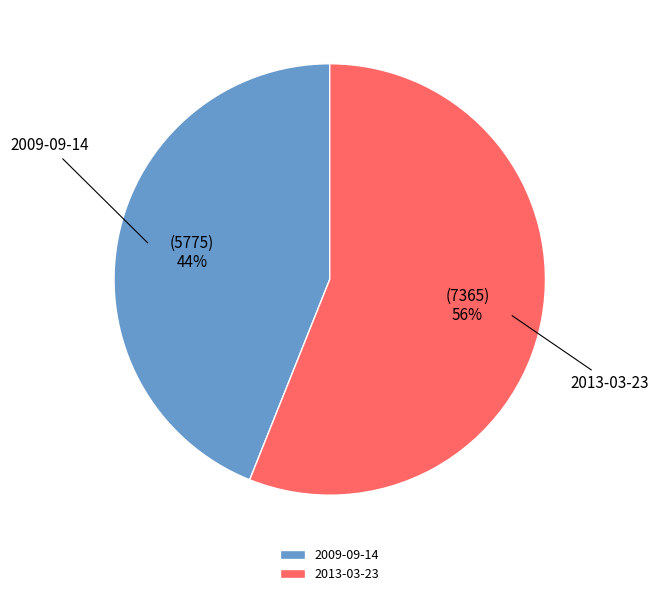

The 2009-09-14 slice represents 36% of the pie. True or false?

False